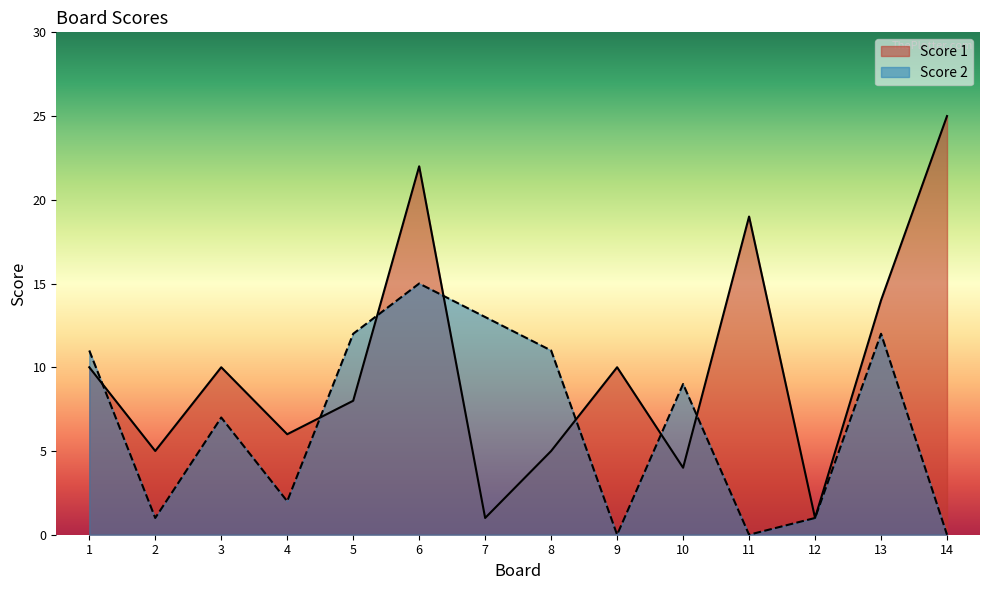

Which series changed the most between 1 and 8?

Score 1